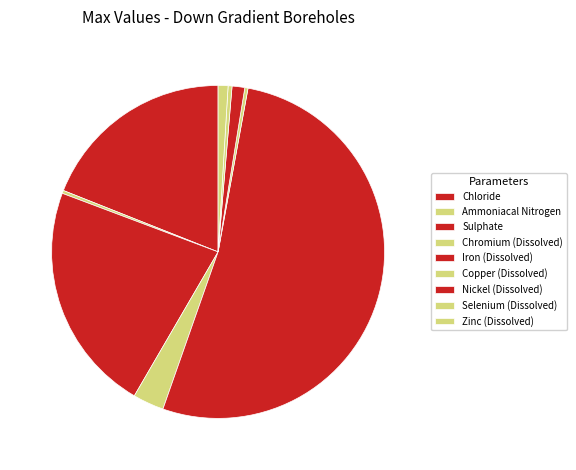

Between Sulphate and Chloride, which is larger?

Sulphate